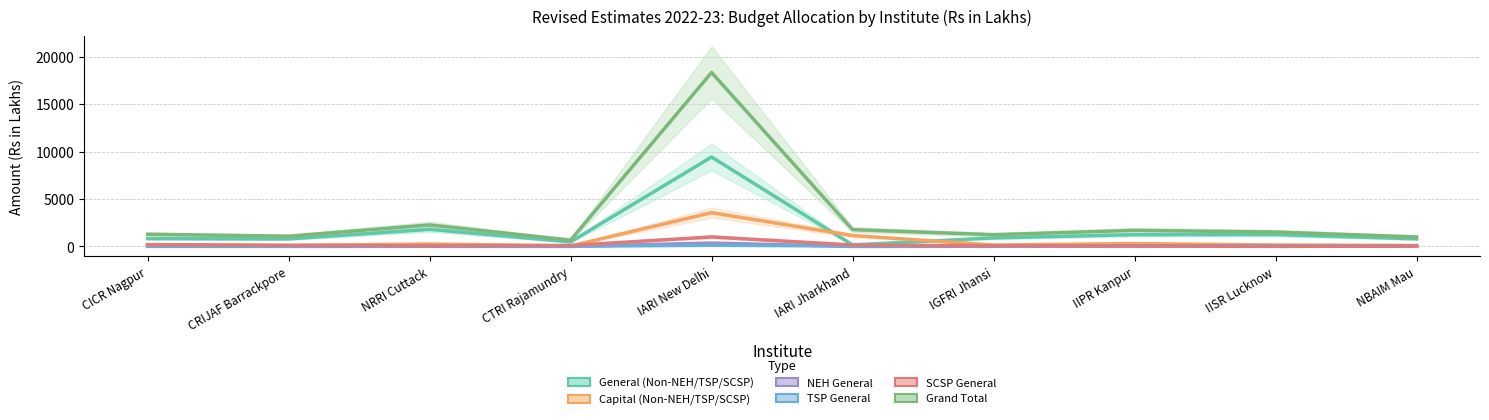

In TSP General, how many points are higher than both neighbors (excluding endpoints)?

4